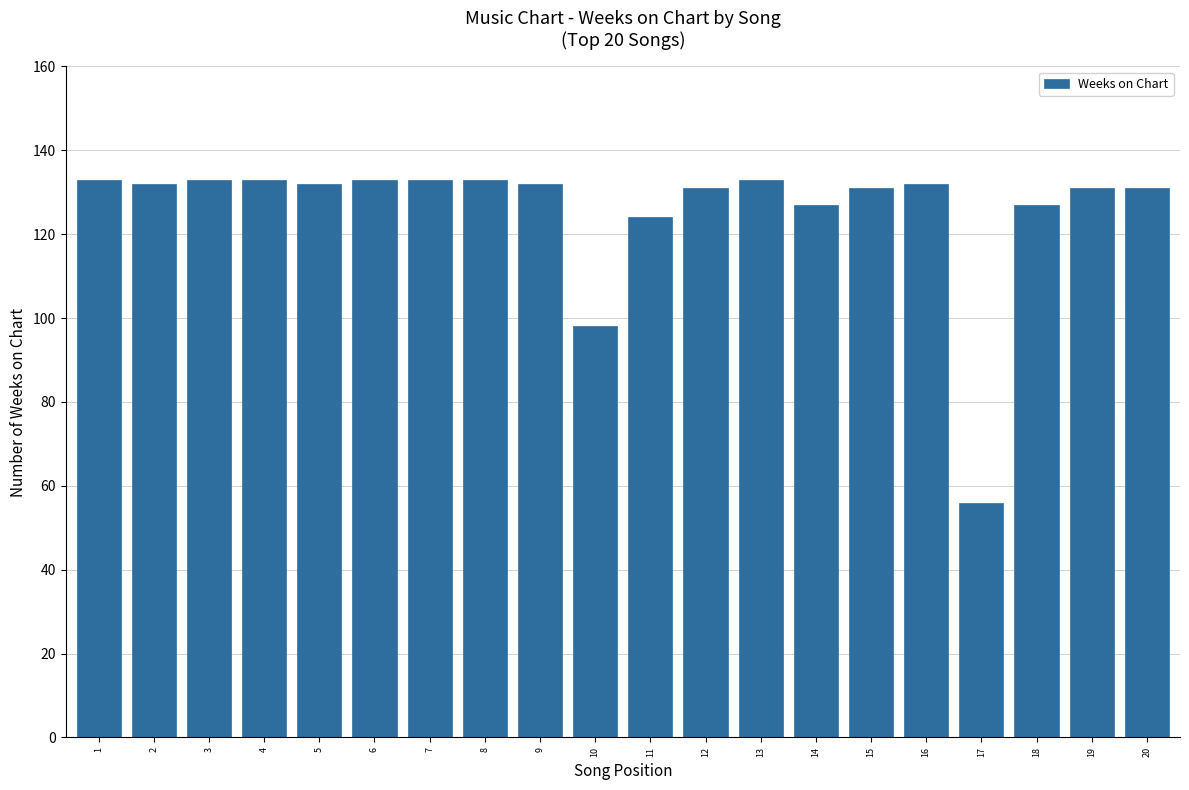

How many bars are there in total?

20